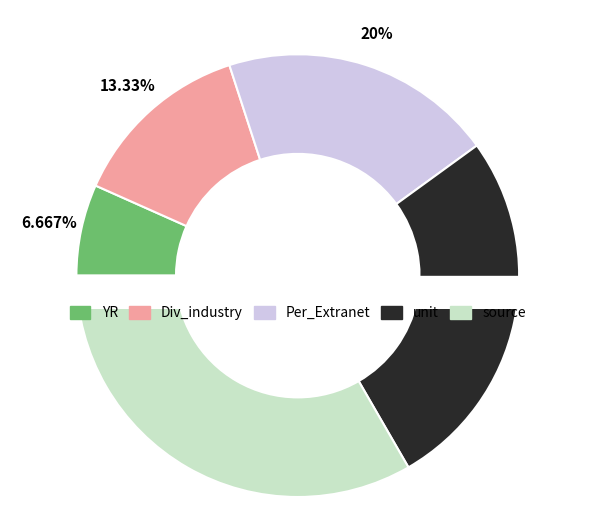

Which category has the smallest portion of the pie?

YR